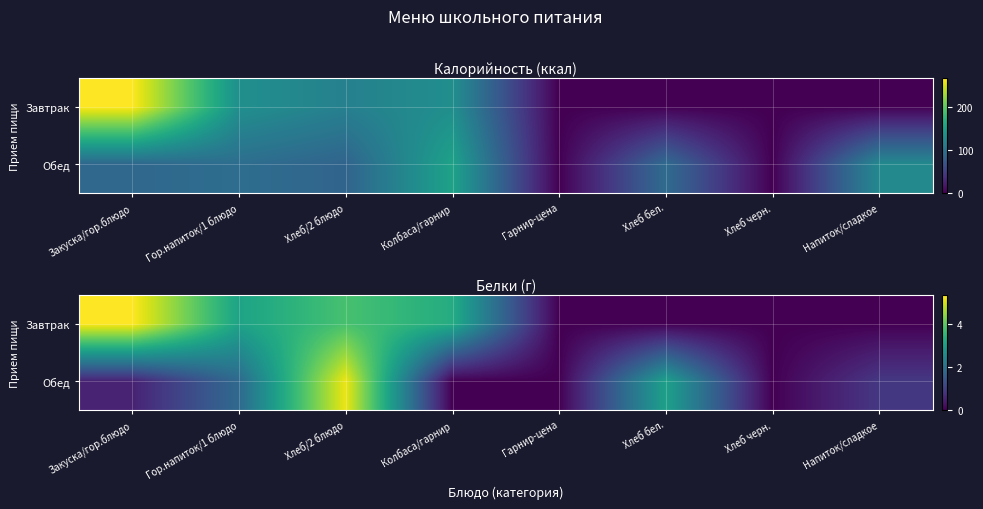

Rank the series by their average value, from highest to lowest.

Завтрак, Обед